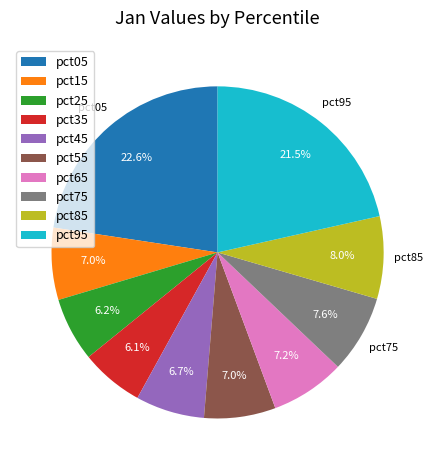

Count the number of slices in the pie.

10